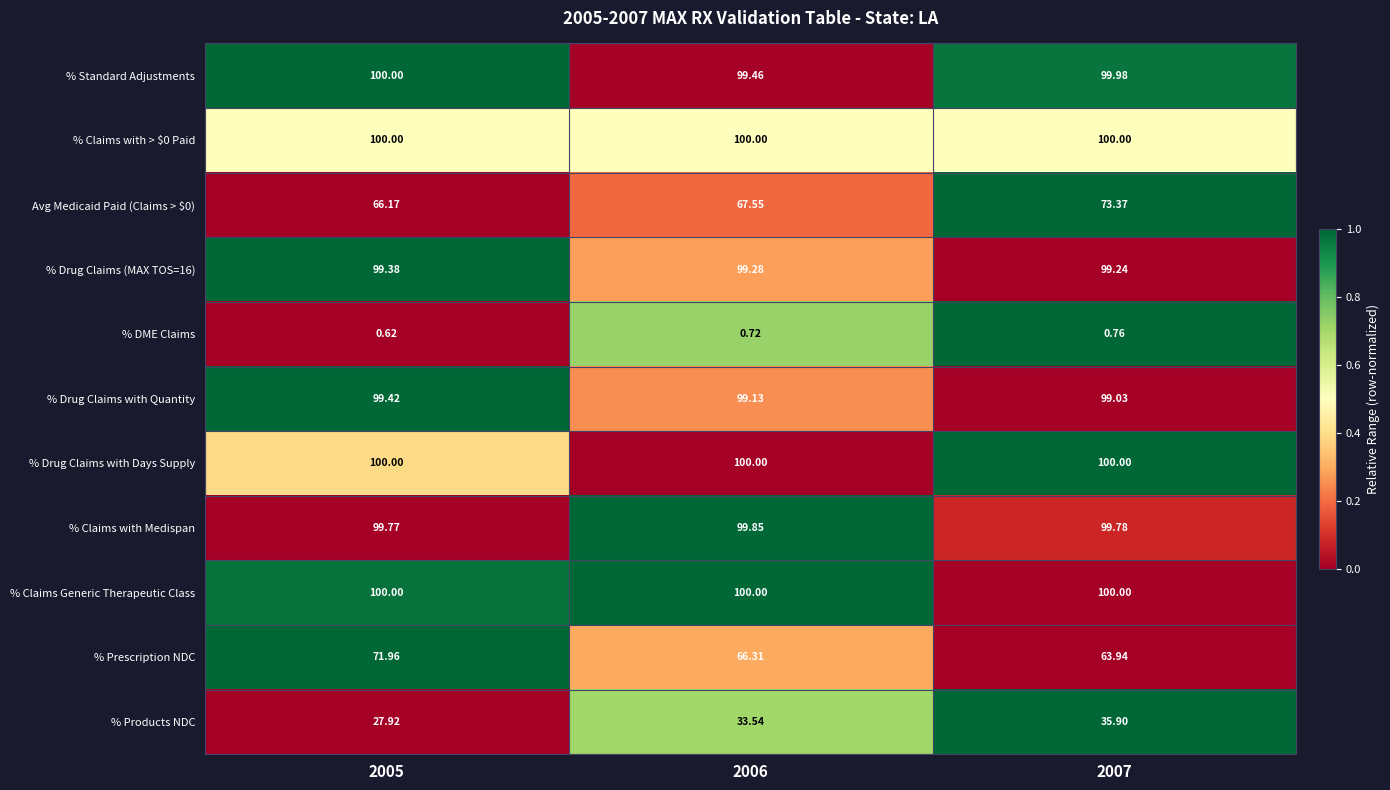

Count the number of data series in this chart.

11